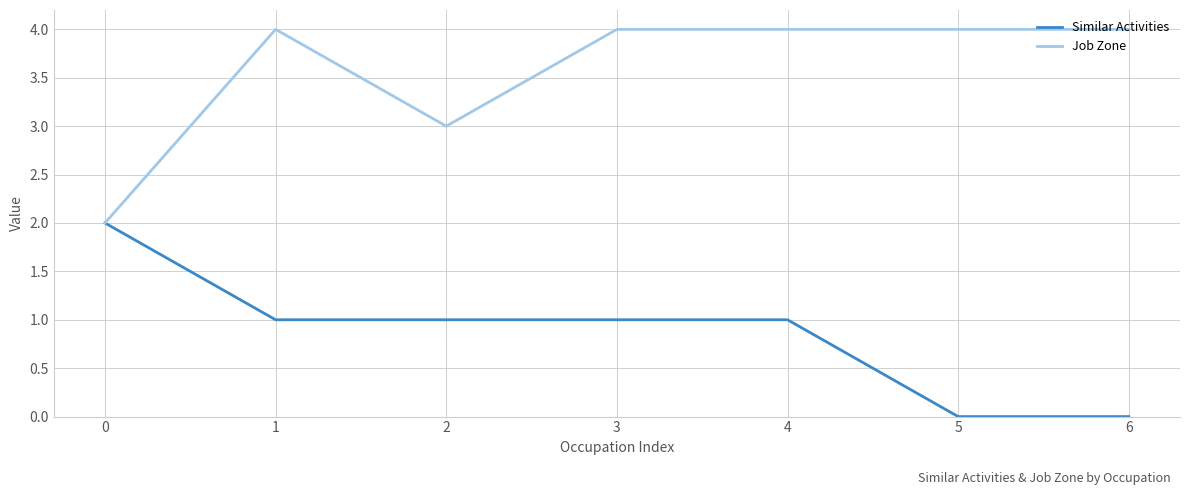

At how many categories does at least one series exceed 1?

7